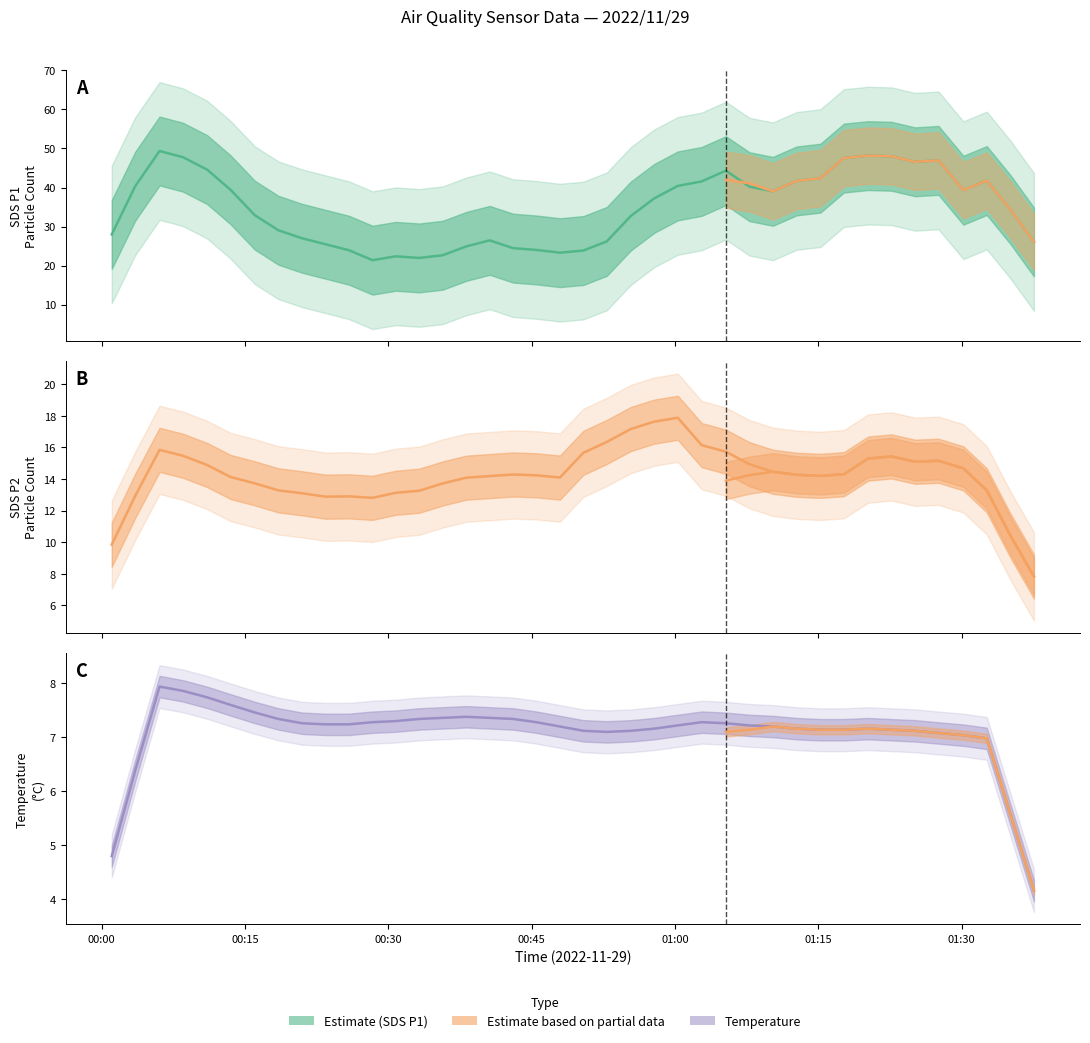

True or false: Temp and SDS_P1 intersect in this chart.

False